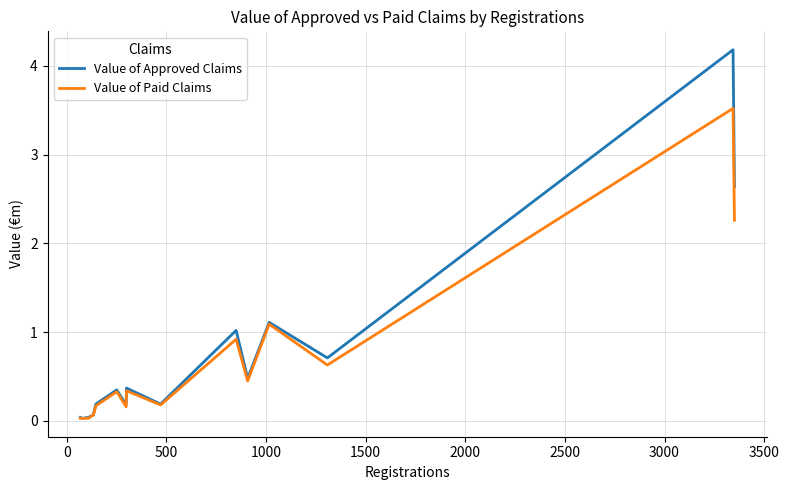

How many lines are shown in the chart?

2